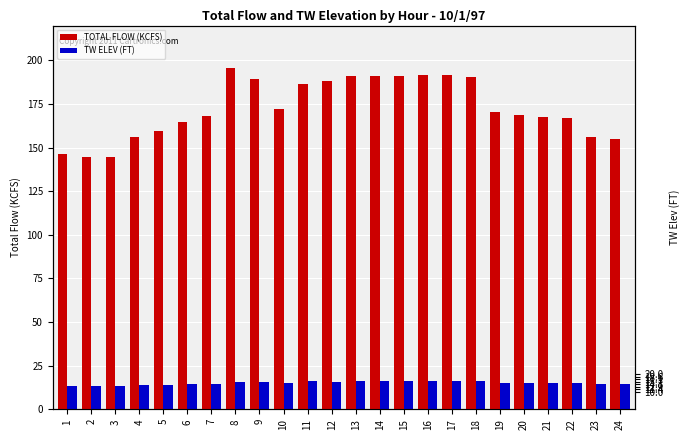

True or false: TOTAL FLOW (KCFS) has a value of 170.4 at 19.

True